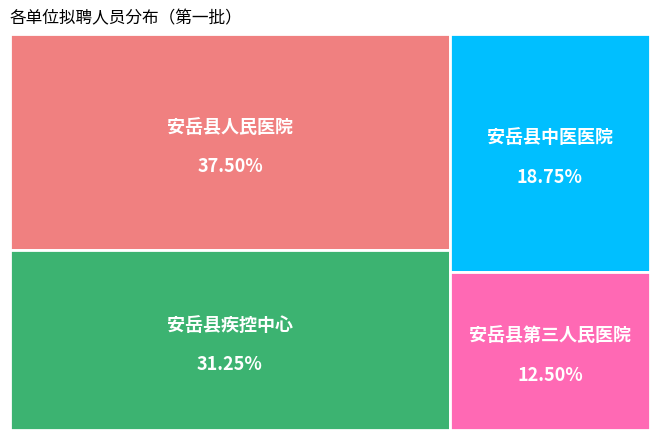

Is the sum of 安岳县人民医院 and 安岳县中医医院 greater than half?

Yes